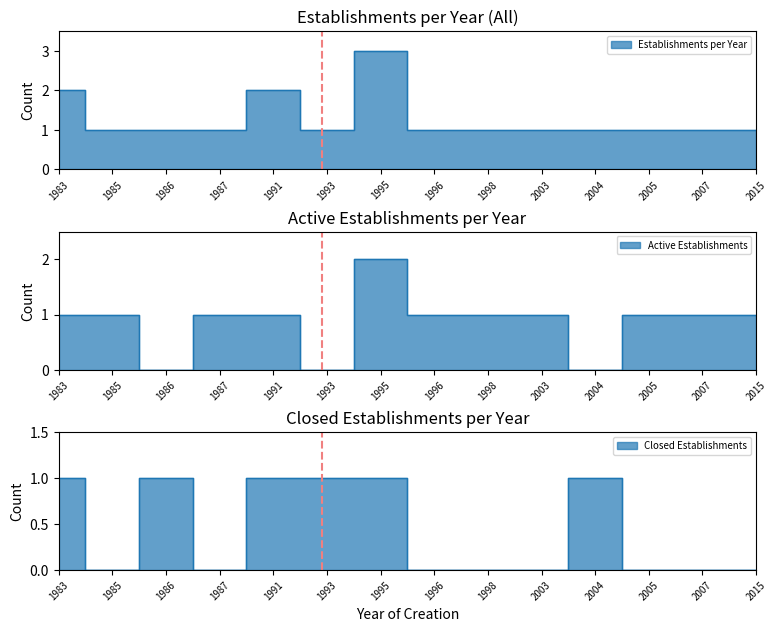

What are all the series names shown in the legend?

Establishments per Year, Active Establishments, Closed Establishments